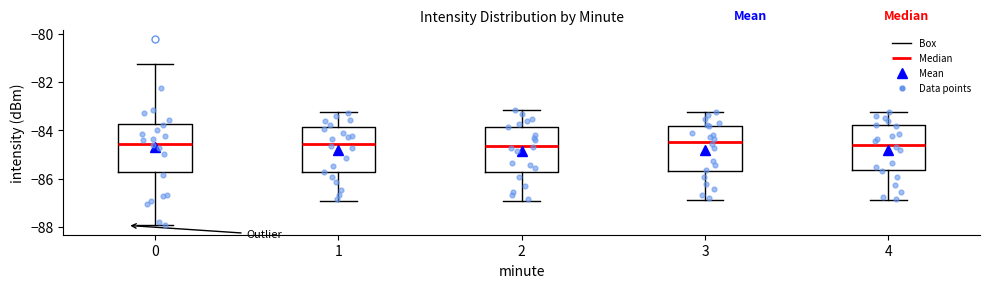

Where does the lower whisker of the box at x = 1 end on the y-axis? The values are not printed on the chart, so give them approximately, as read against the axis.

-87.0